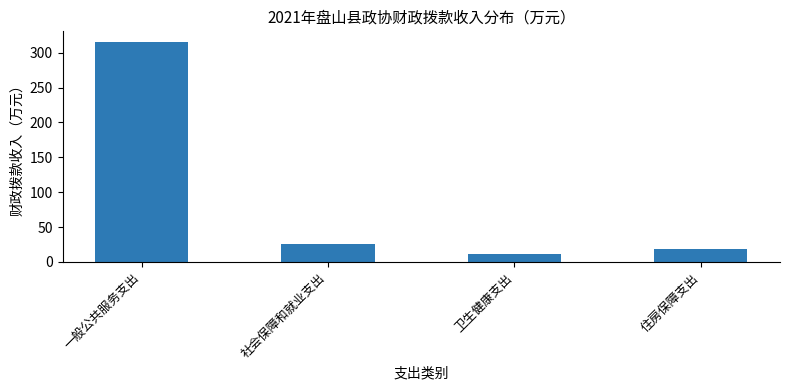

List the labels in order of value, largest first.

一般公共服务支出, 社会保障和就业支出, 住房保障支出, 卫生健康支出